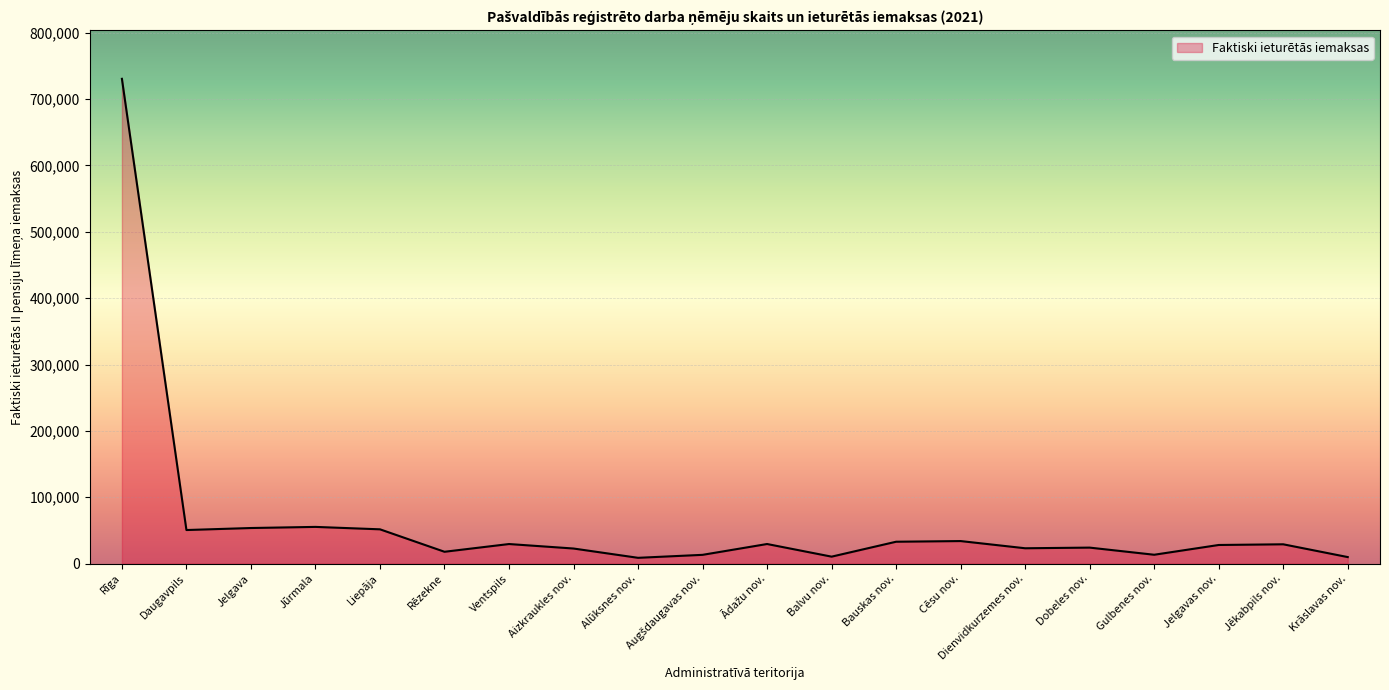

What is the difference between the values at Ventspils and Daugavpils?

21103.4